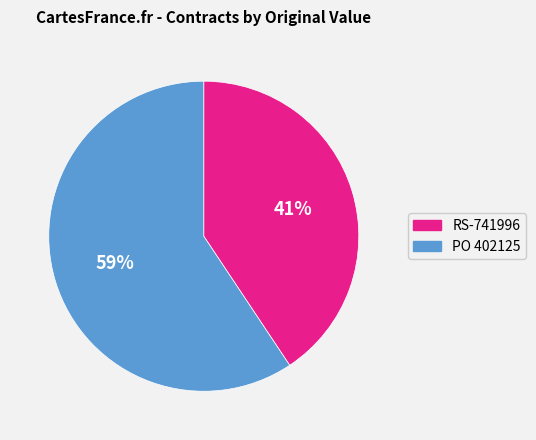

The PO 402125 slice represents 45% of the pie. True or false?

False